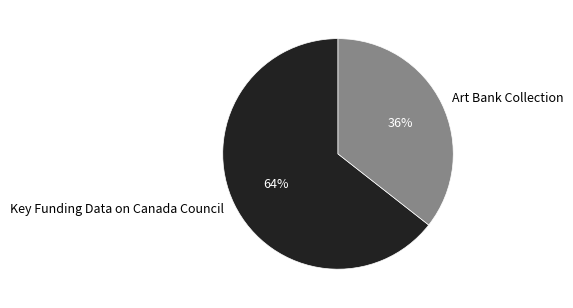

Which slice is the largest?

Key Funding Data on Canada Council